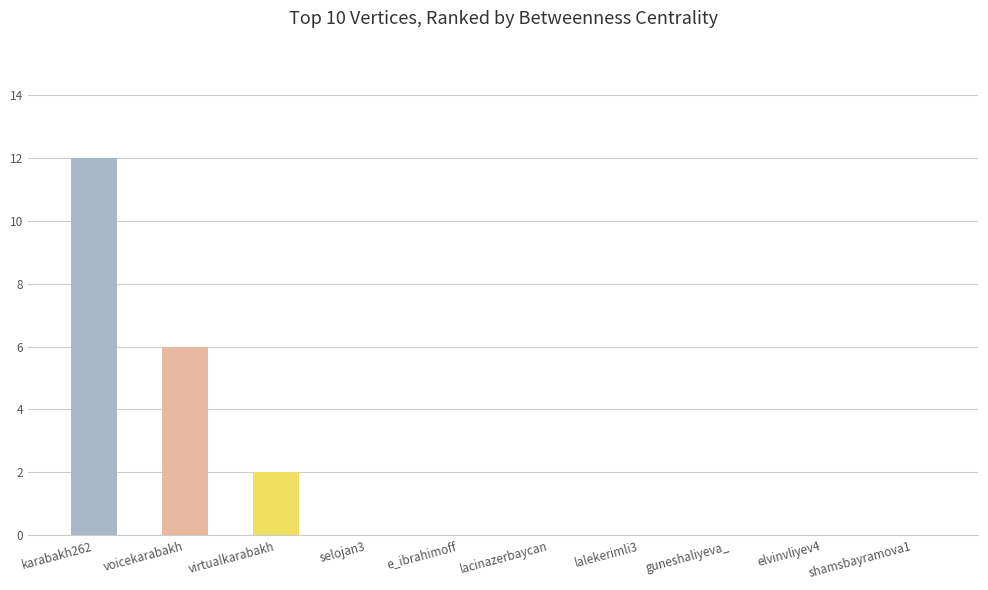

The value at e_ibrahimoff is 0. True or false?

True